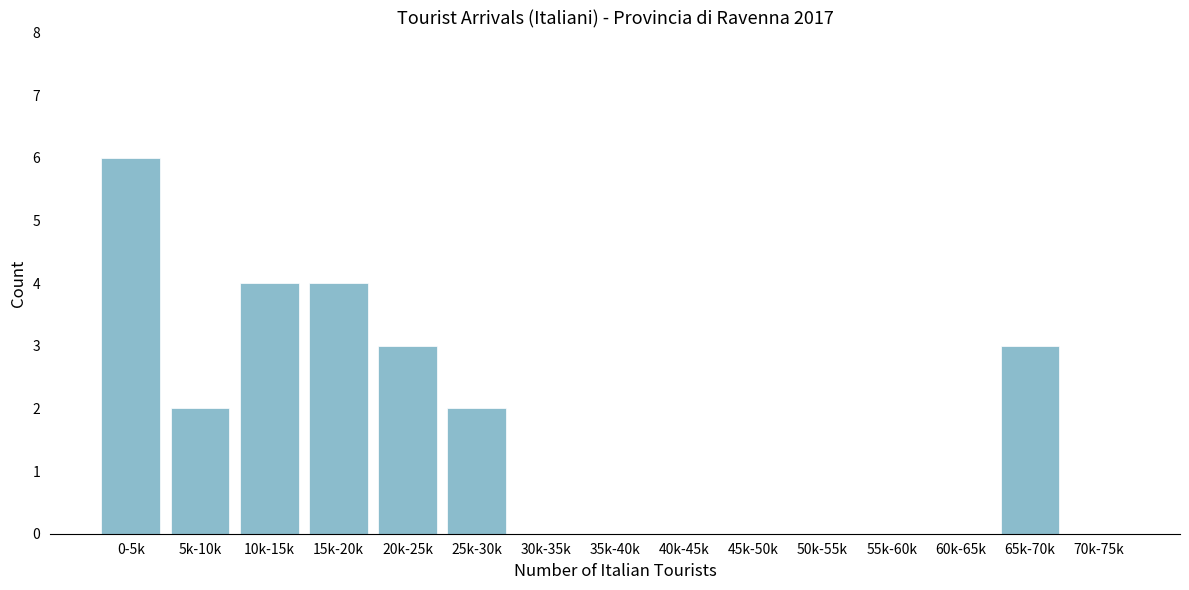

True or false: the data shows 2 at 5k-10k.

True